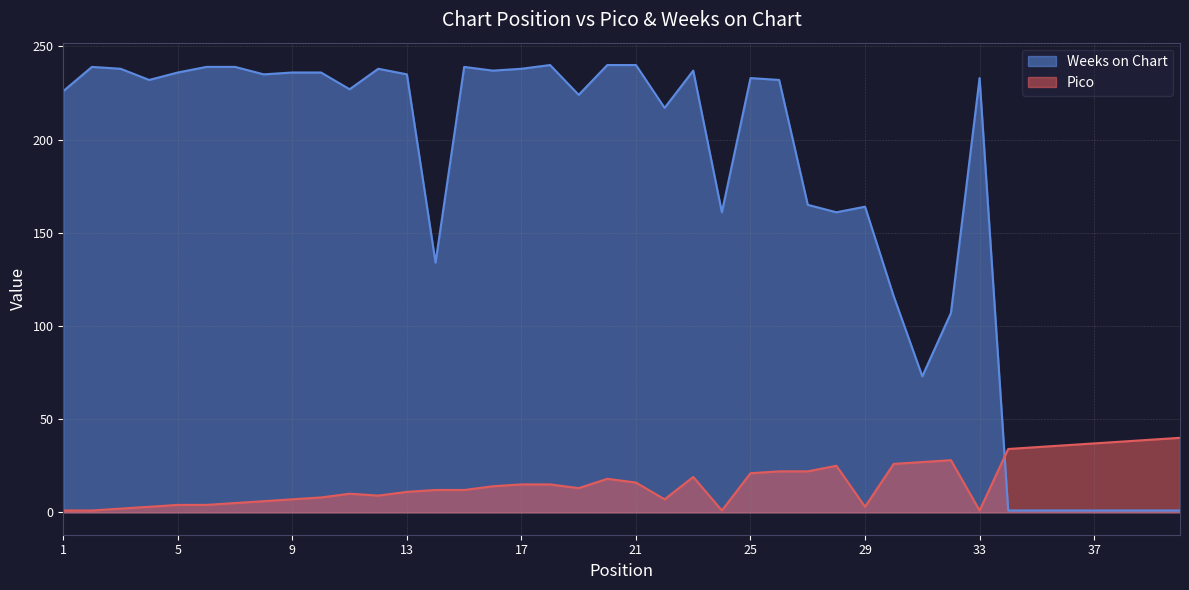

How many values in the Weeks on Chart series are below 232?

19